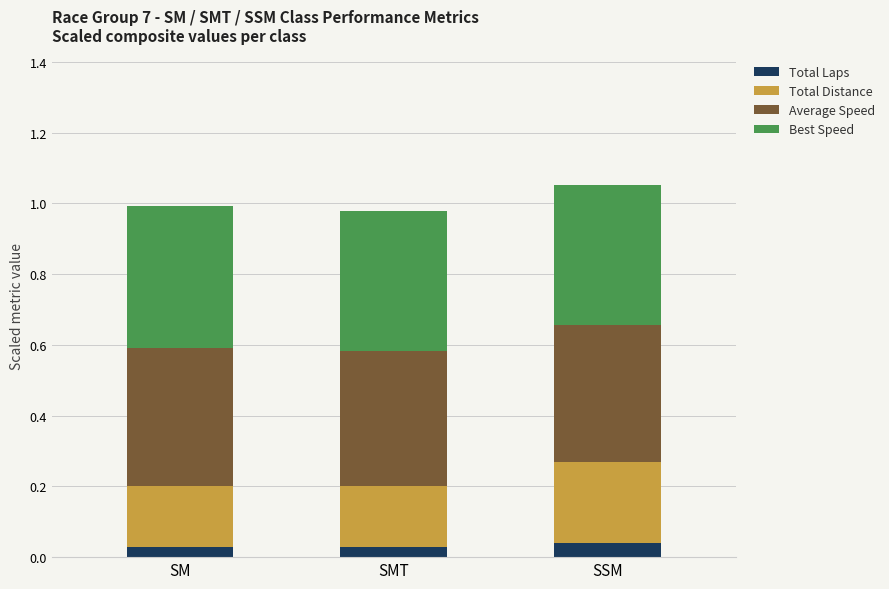

What is the total value across all series at SM?

1.0